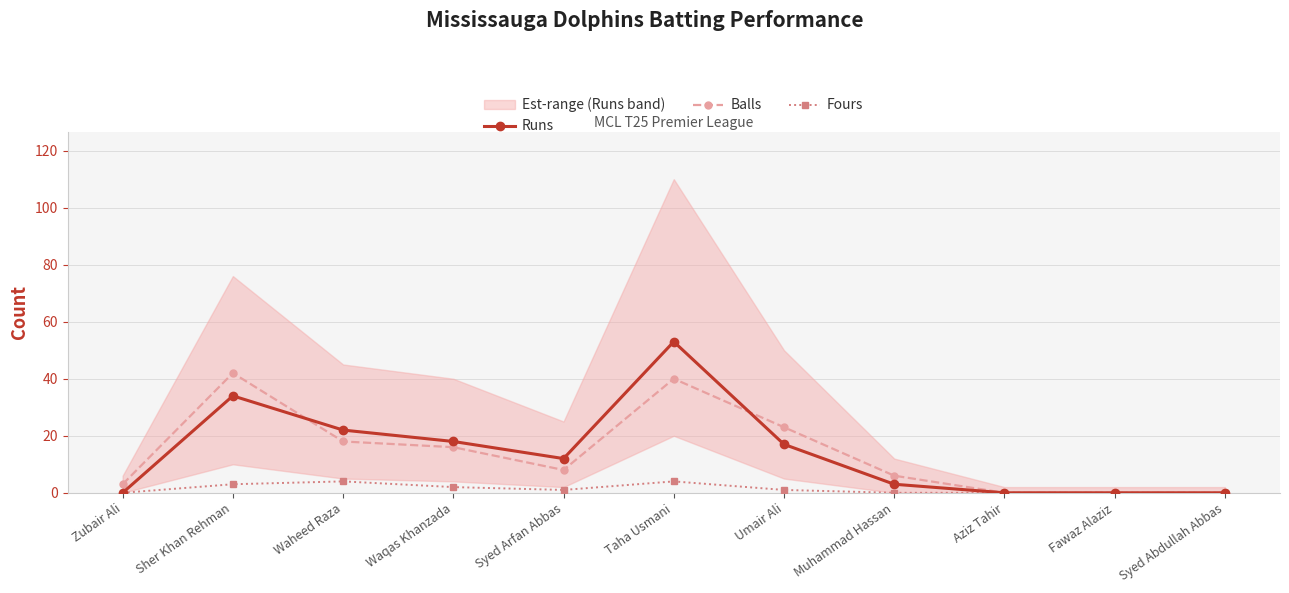

True or false: Runs has a value of 18 at Waqas Khanzada.

True